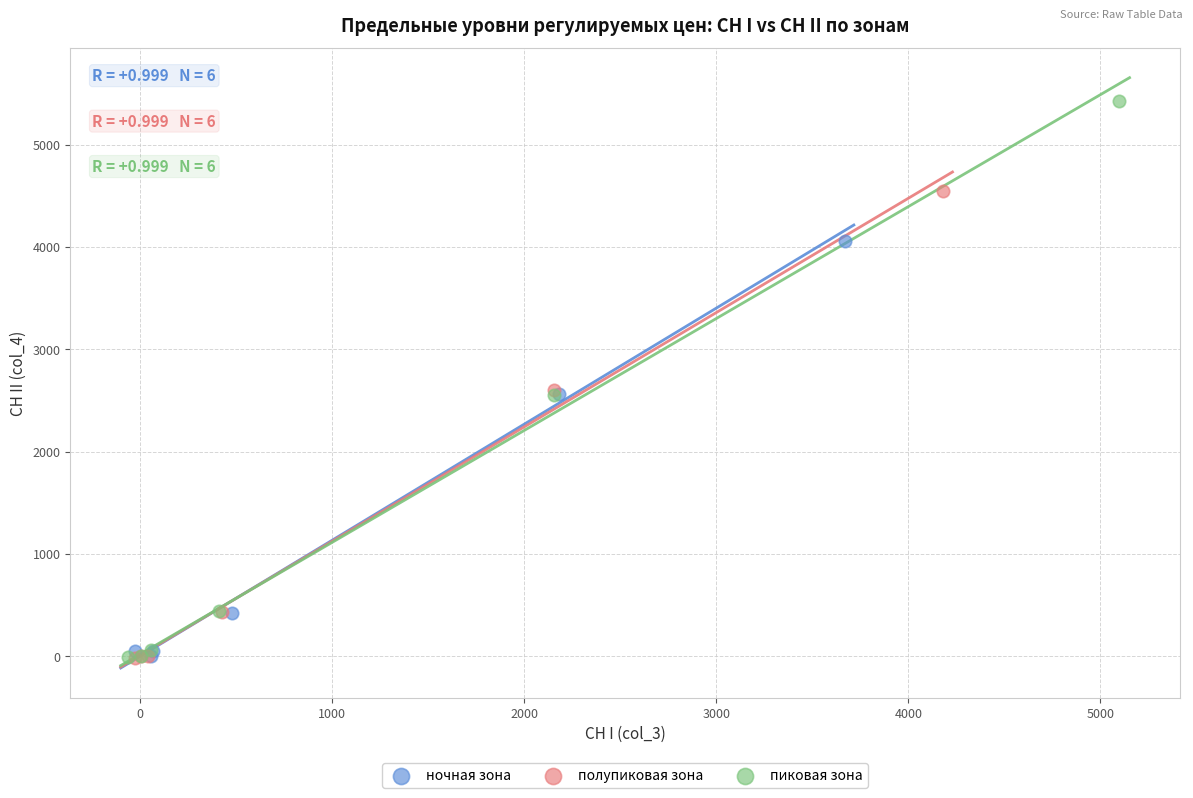

Which series reaches the maximum Y coordinate?

пиковая зона